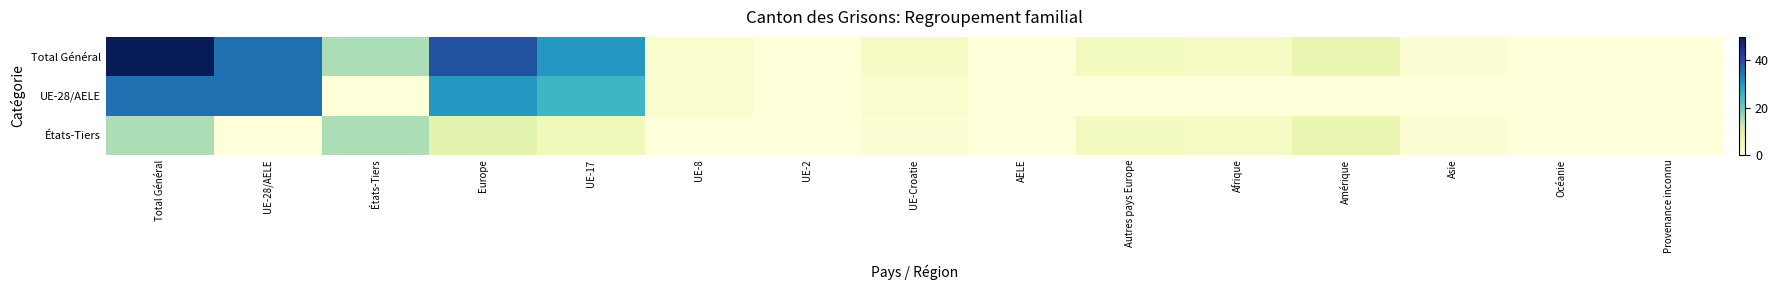

List the series in order of their peak value, lowest first.

États-Tiers, UE-28/AELE, Total Général